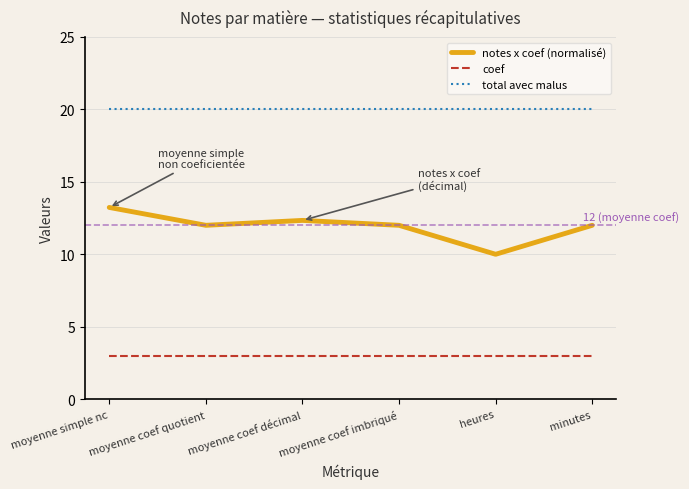

What is the maximum value for total avec malus?

20.0